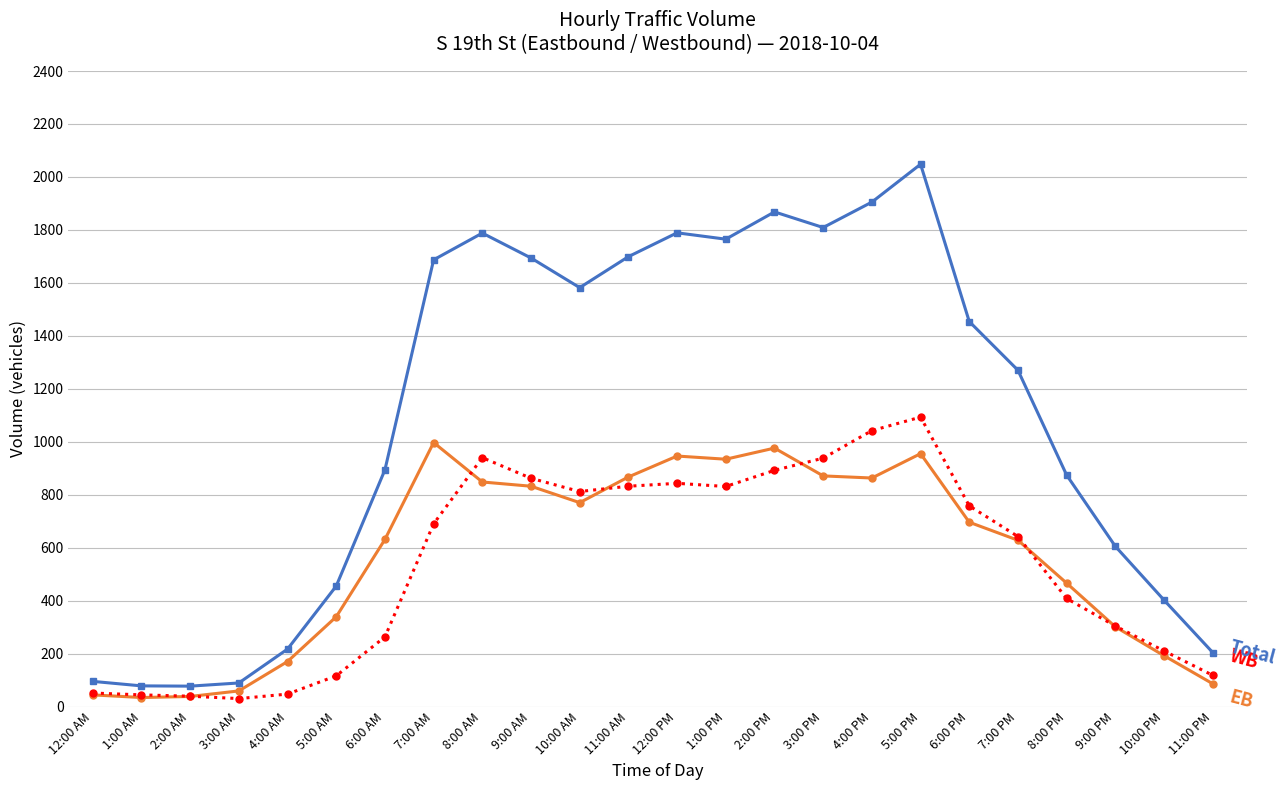

What is the label of the 10th point from the right?

2:00 PM